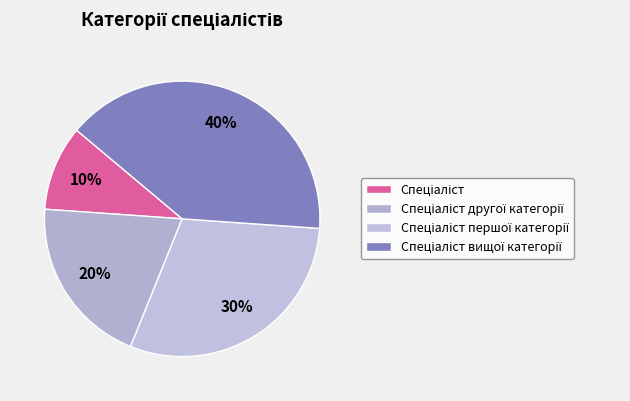

To the nearest percent, what percentage of the pie is Спеціаліст першої категорії?

30%